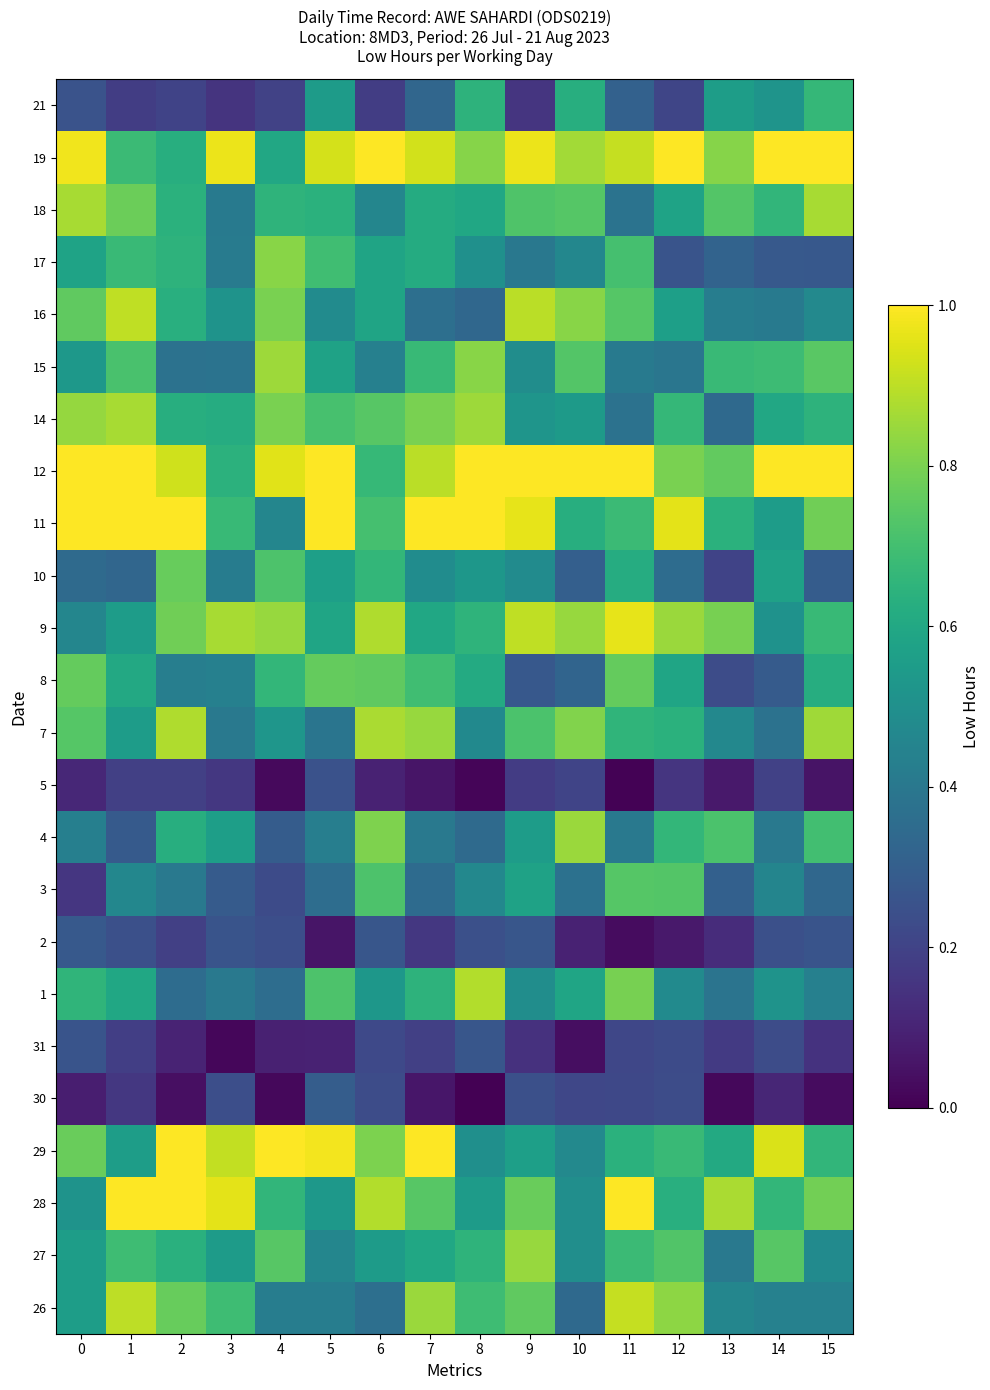

What is the greatest value displayed?

1.0